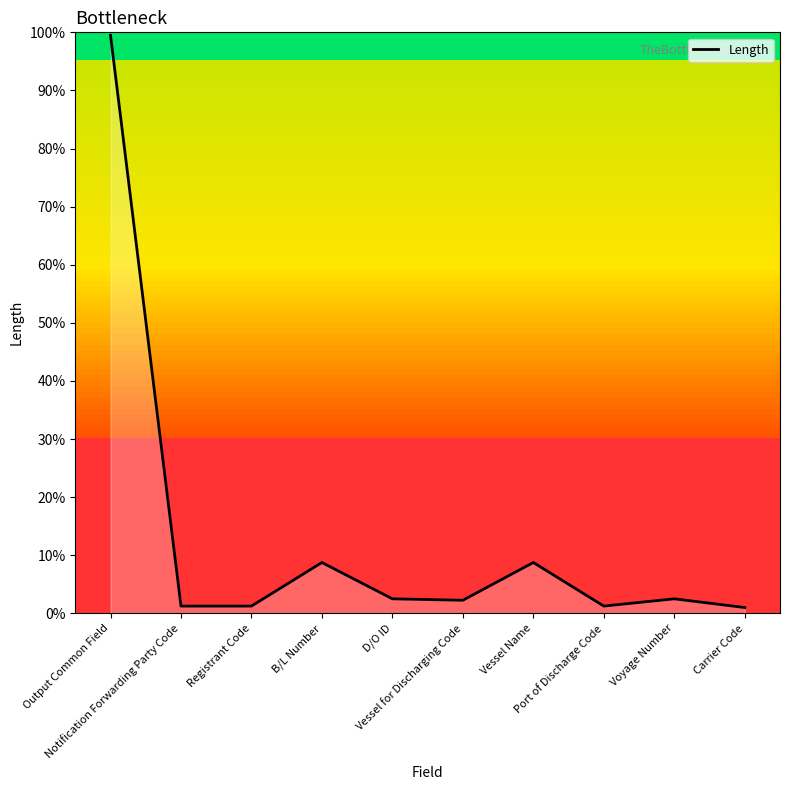

Is it true that the value at Vessel for Discharging Code is 2.2?

True